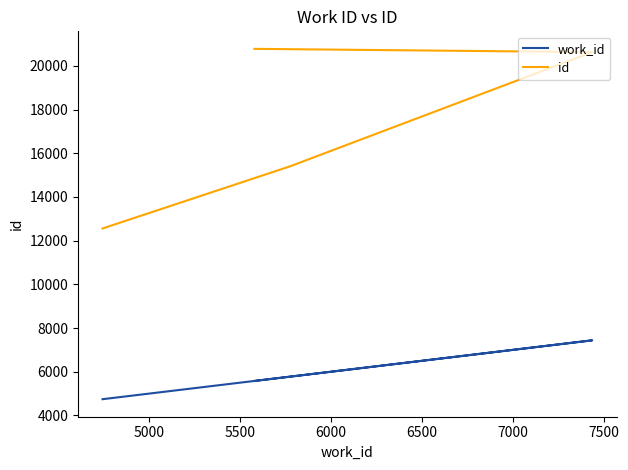

Does the chart display data point markers on the line(s)?

No